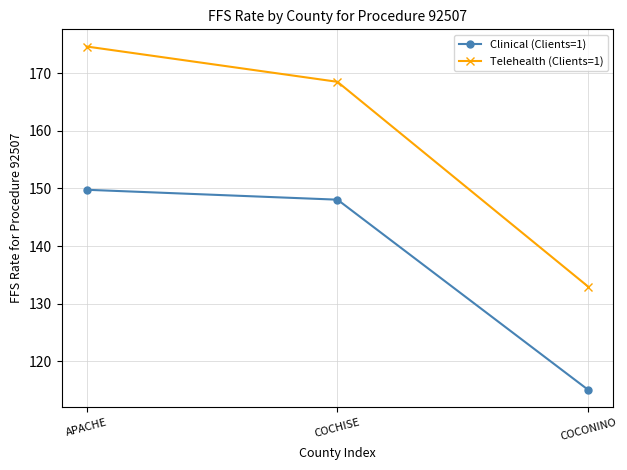

What is the label of the 2nd point from the left?

COCHISE